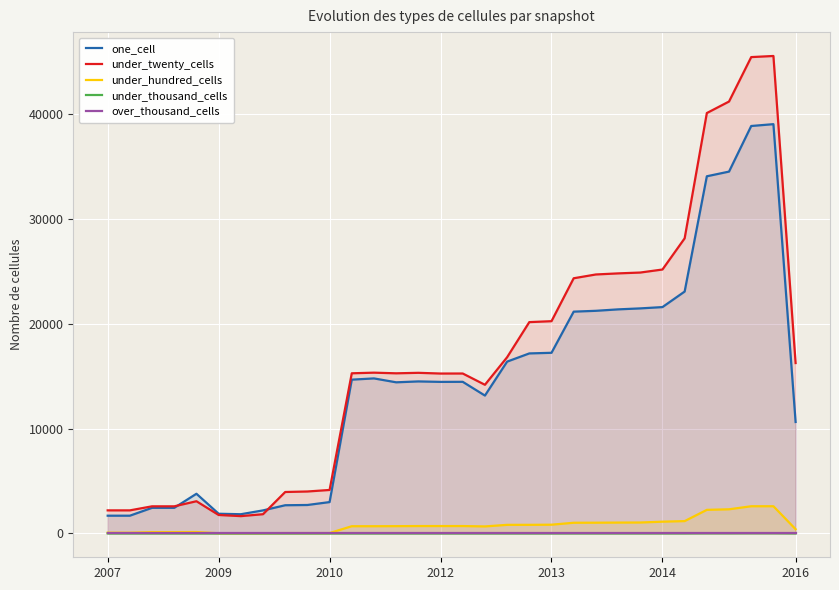

What is the maximum value for under_twenty_cells?

45564